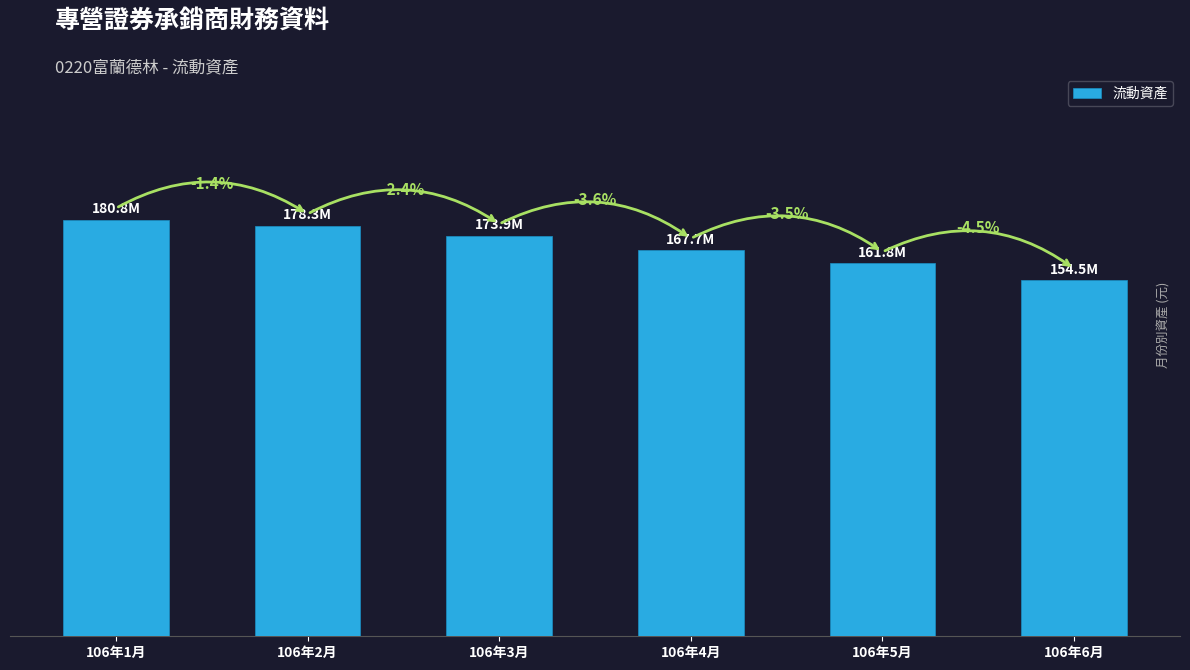

List the labels in order of value, smallest first.

106年6月, 106年5月, 106年4月, 106年3月, 106年2月, 106年1月